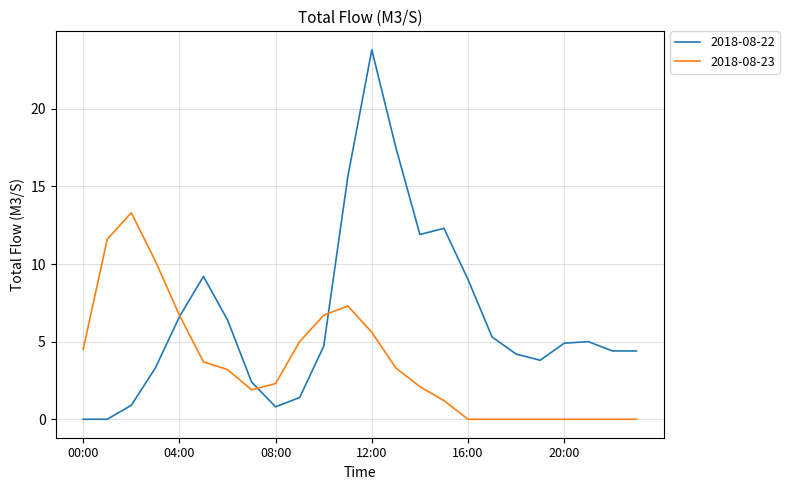

Which series has the largest range (max minus min)?

2018-08-22